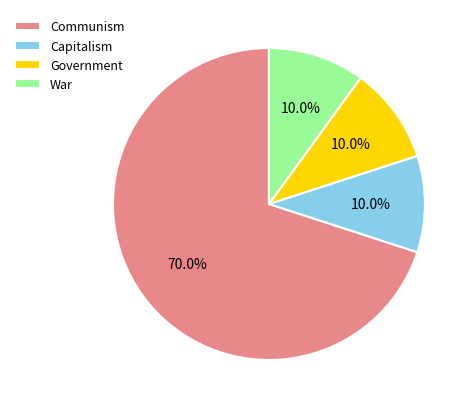

Combined, what portion of the pie is Government and Communism?

80.0%